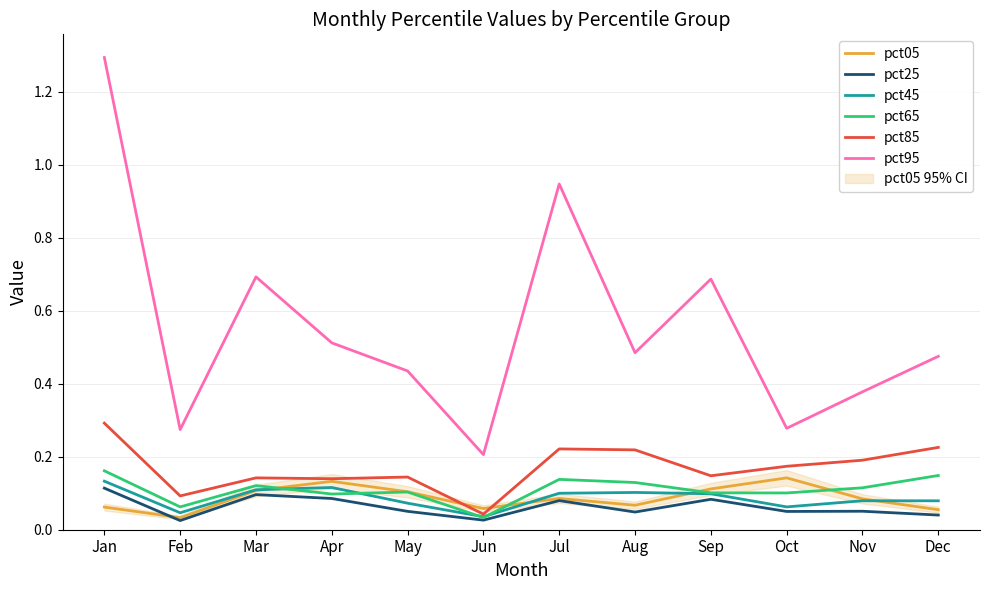

True or false: pct85 and pct95 cross at least once.

False